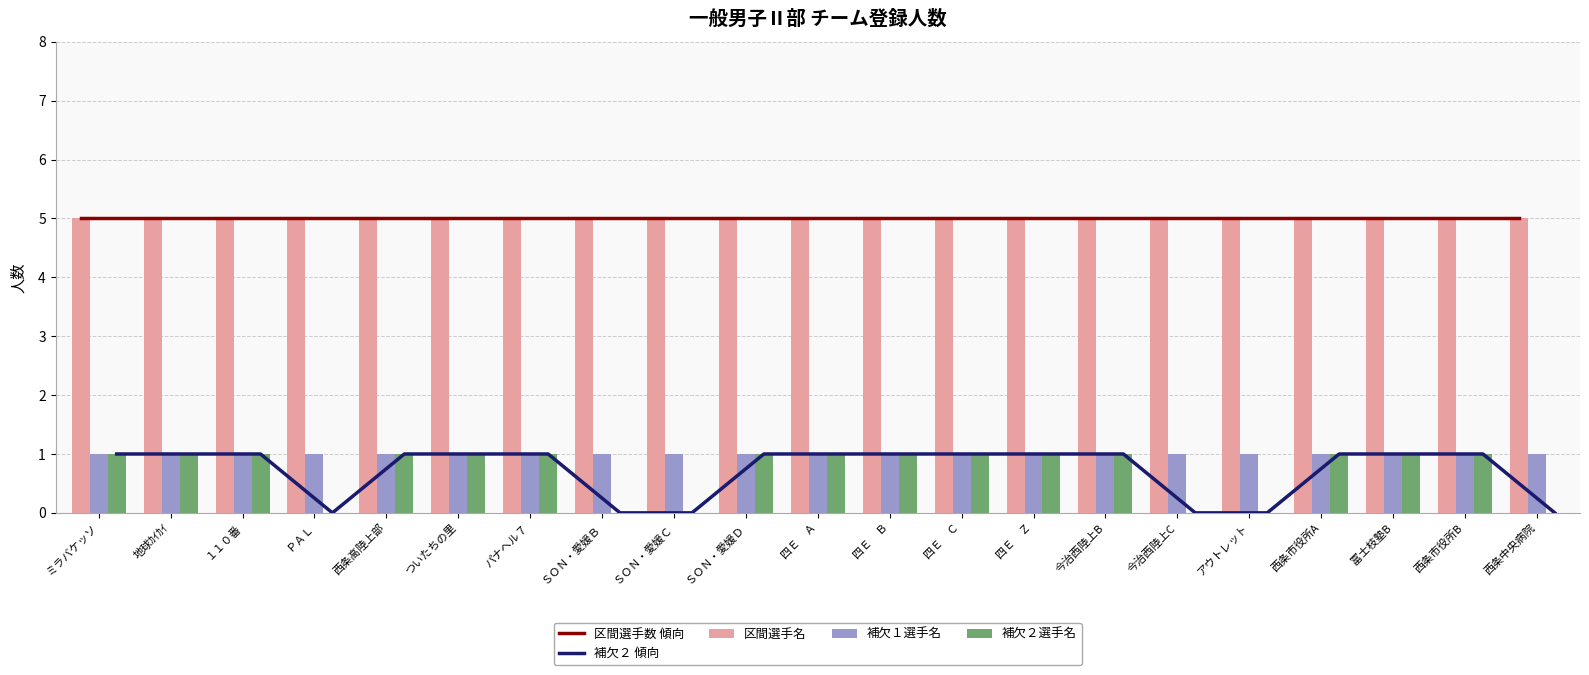

Reading right to left, transcribe all the data shown in this chart.

区間選手数 傾向: 西条中央病院=5	西条市役所B=5	冨士枝塾B=5	西条市役所A=5	アウトレット=5	今治西陸上C=5	今治西陸上B=5	四Ｅ　Ｚ=5	四Ｅ　Ｃ=5	四Ｅ　Ｂ=5	四Ｅ　Ａ=5	ＳＯＮ・愛媛Ｄ=5	ＳＯＮ・愛媛Ｃ=5	ＳＯＮ・愛媛Ｂ=5	パナヘル７=5	ついたちの里=5	西条高陸上部=5	ＰＡＬ=5	１１０番=5	地球ｶｲｶｲ=5	ミラバケッソ=5
補欠２ 傾向: 西条中央病院=0	西条市役所B=1	冨士枝塾B=1	西条市役所A=1	アウトレット=0	今治西陸上C=0	今治西陸上B=1	四Ｅ　Ｚ=1	四Ｅ　Ｃ=1	四Ｅ　Ｂ=1	四Ｅ　Ａ=1	ＳＯＮ・愛媛Ｄ=1	ＳＯＮ・愛媛Ｃ=0	ＳＯＮ・愛媛Ｂ=0	パナヘル７=1	ついたちの里=1	西条高陸上部=1	ＰＡＬ=0	１１０番=1	地球ｶｲｶｲ=1	ミラバケッソ=1
区間選手名: 西条中央病院=5	西条市役所B=5	冨士枝塾B=5	西条市役所A=5	アウトレット=5	今治西陸上C=5	今治西陸上B=5	四Ｅ　Ｚ=5	四Ｅ　Ｃ=5	四Ｅ　Ｂ=5	四Ｅ　Ａ=5	ＳＯＮ・愛媛Ｄ=5	ＳＯＮ・愛媛Ｃ=5	ＳＯＮ・愛媛Ｂ=5	パナヘル７=5	ついたちの里=5	西条高陸上部=5	ＰＡＬ=5	１１０番=5	地球ｶｲｶｲ=5	ミラバケッソ=5
補欠１選手名: 西条中央病院=1	西条市役所B=1	冨士枝塾B=1	西条市役所A=1	アウトレット=1	今治西陸上C=1	今治西陸上B=1	四Ｅ　Ｚ=1	四Ｅ　Ｃ=1	四Ｅ　Ｂ=1	四Ｅ　Ａ=1	ＳＯＮ・愛媛Ｄ=1	ＳＯＮ・愛媛Ｃ=1	ＳＯＮ・愛媛Ｂ=1	パナヘル７=1	ついたちの里=1	西条高陸上部=1	ＰＡＬ=1	１１０番=1	地球ｶｲｶｲ=1	ミラバケッソ=1
補欠２選手名: 西条中央病院=0	西条市役所B=1	冨士枝塾B=1	西条市役所A=1	アウトレット=0	今治西陸上C=0	今治西陸上B=1	四Ｅ　Ｚ=1	四Ｅ　Ｃ=1	四Ｅ　Ｂ=1	四Ｅ　Ａ=1	ＳＯＮ・愛媛Ｄ=1	ＳＯＮ・愛媛Ｃ=0	ＳＯＮ・愛媛Ｂ=0	パナヘル７=1	ついたちの里=1	西条高陸上部=1	ＰＡＬ=0	１１０番=1	地球ｶｲｶｲ=1	ミラバケッソ=1